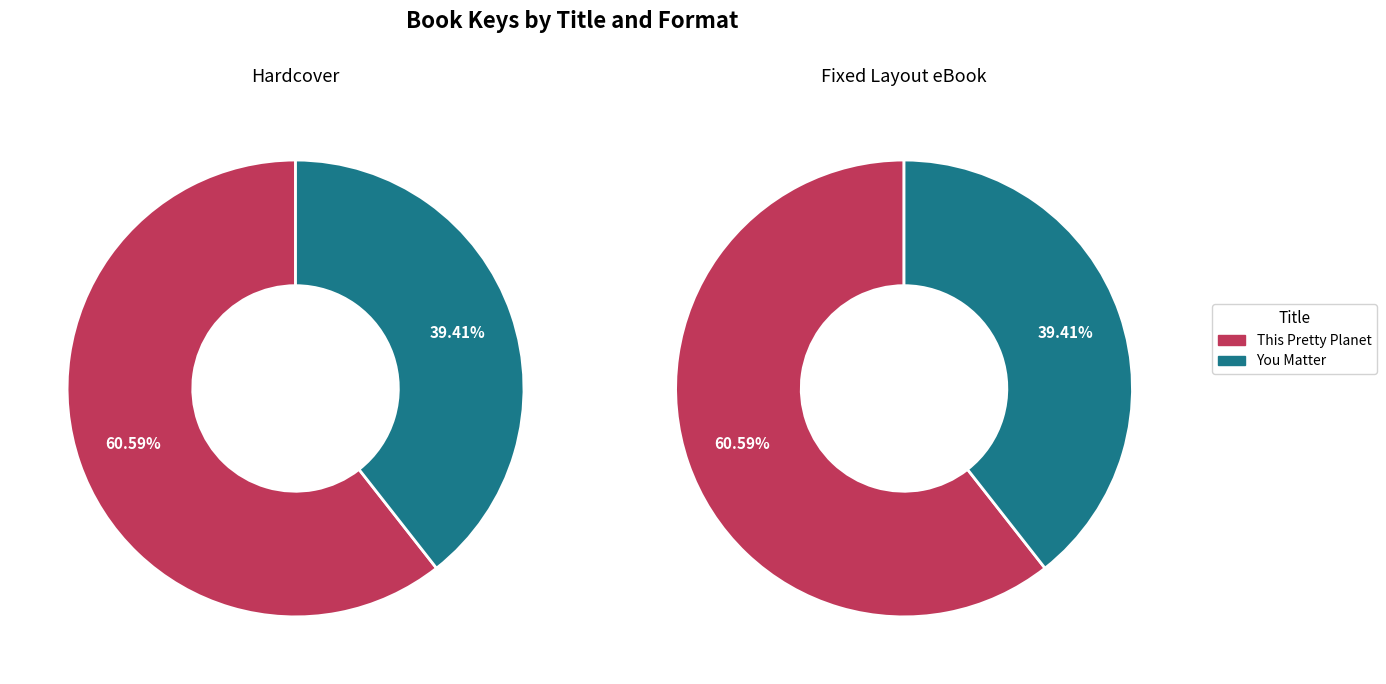

To the nearest percent, what portion does You Matter represent?

39%